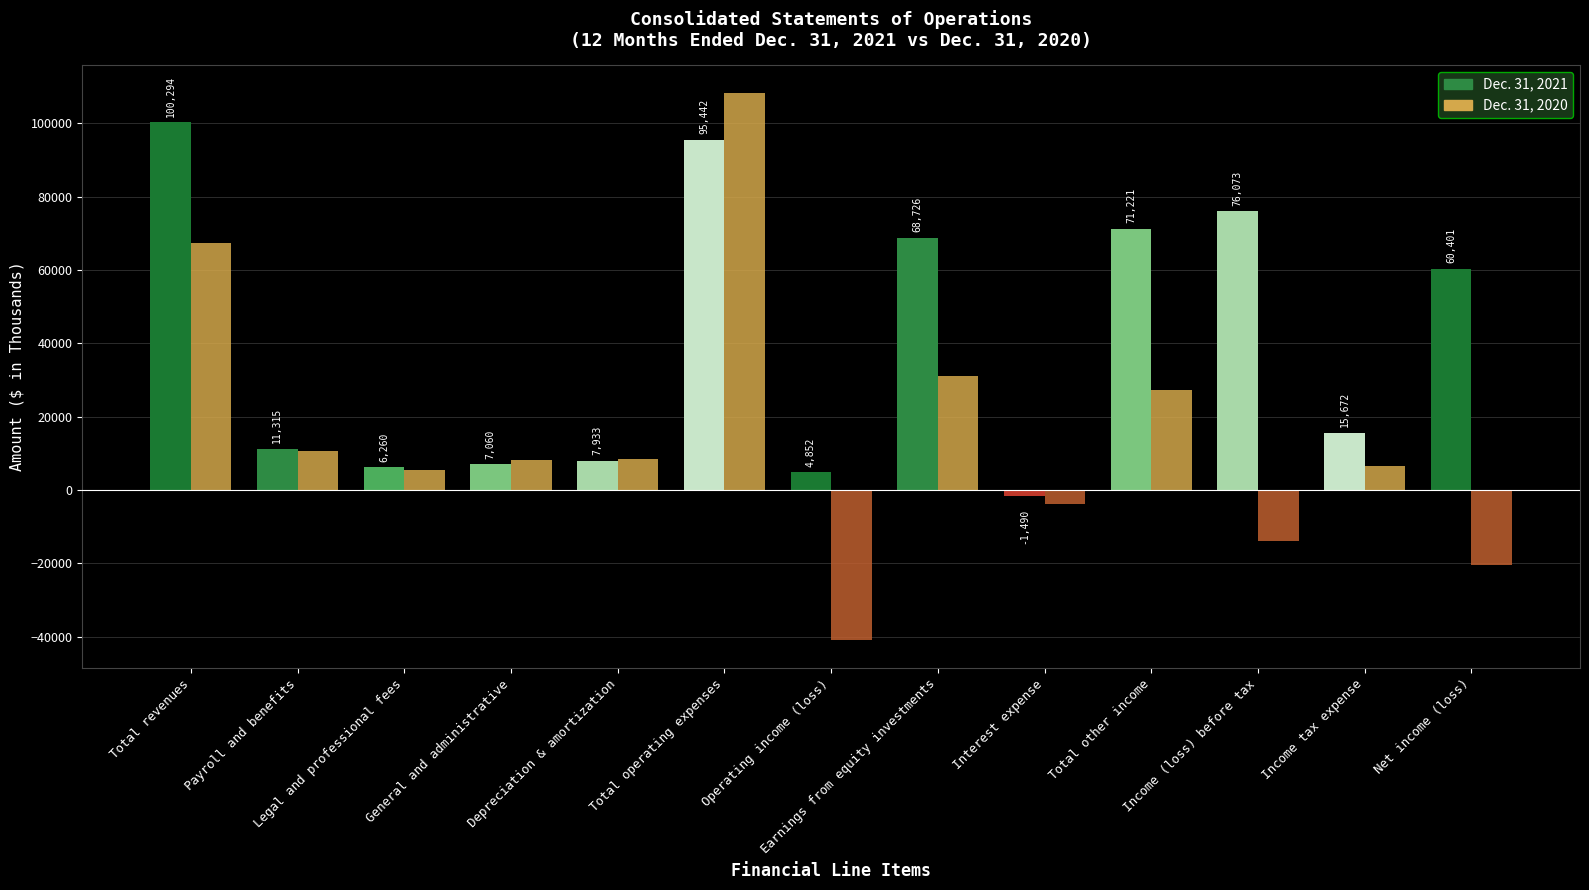

What is the average value of the Dec. 31, 2021 series?

40289